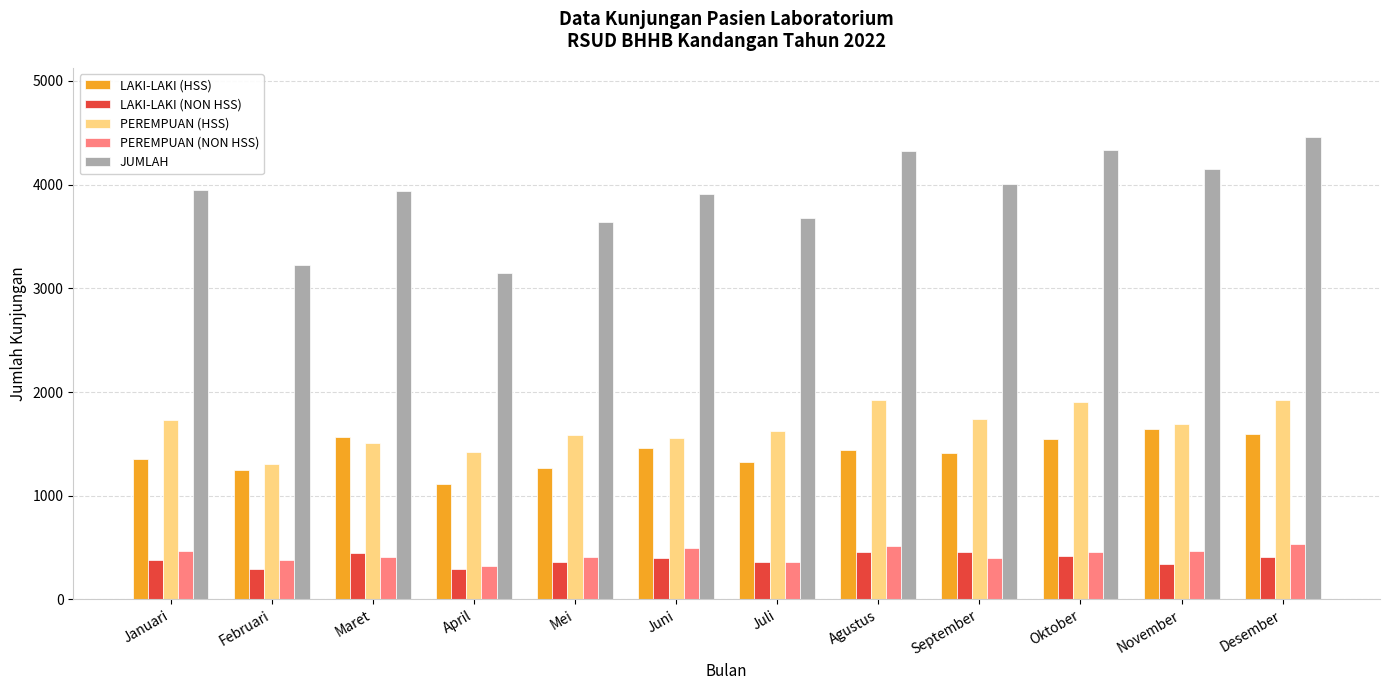

What is the total value across all series at Agustus?

8656